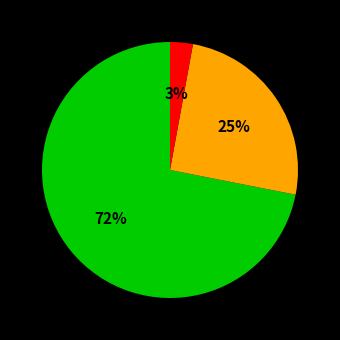

To the nearest percent, what is the difference between the largest and smallest slice percentages?

69%